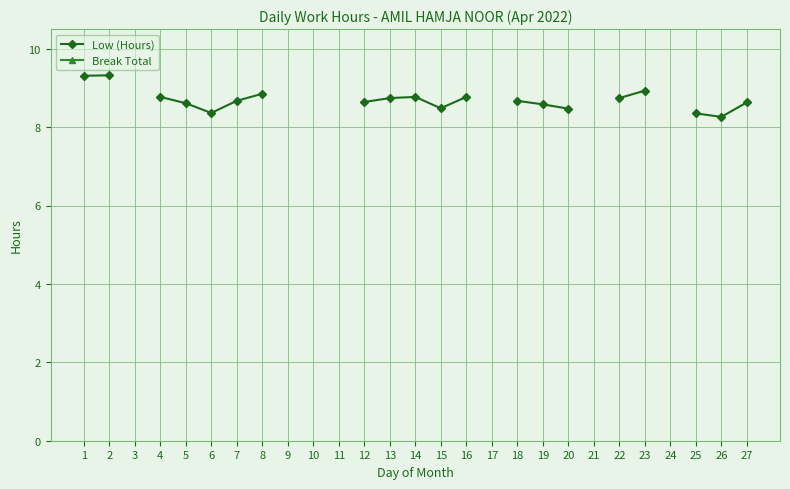

The value of Low (Hours) at 19 is 4.1. True or false?

False